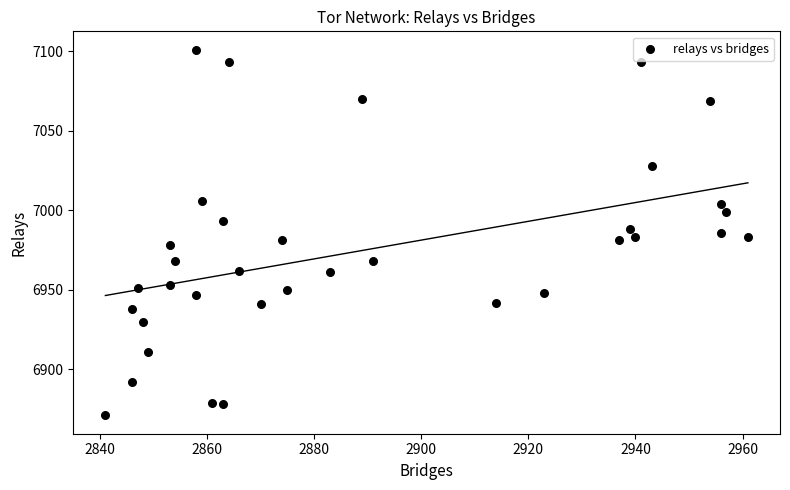

What is the range of Y values (max minus min)?

230